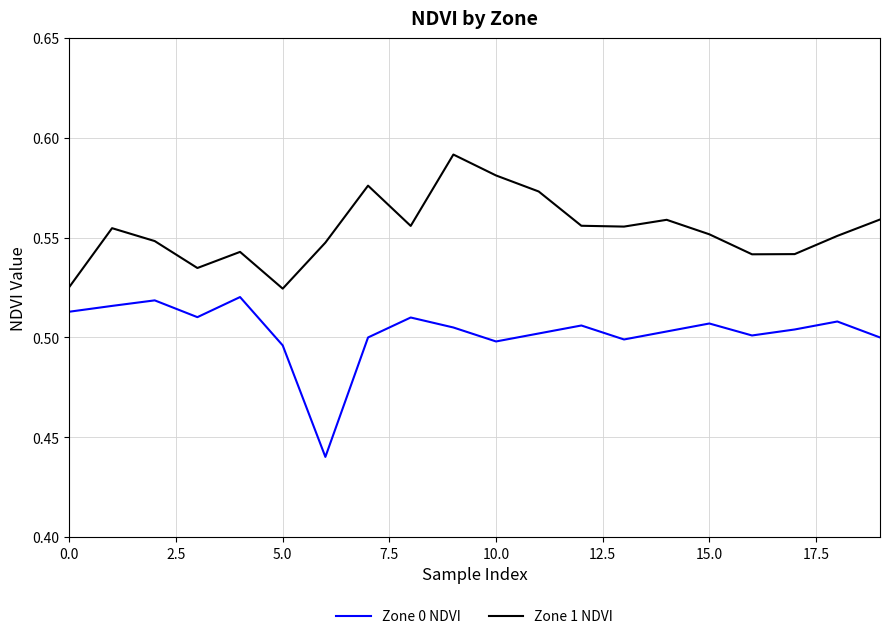

Which series has the widest spread of values?

Zone 0 NDVI